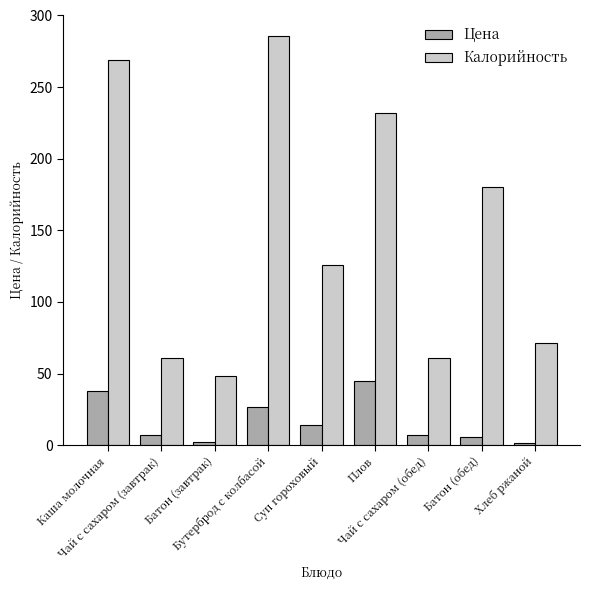

At how many categories does at least one series exceed 33?

9